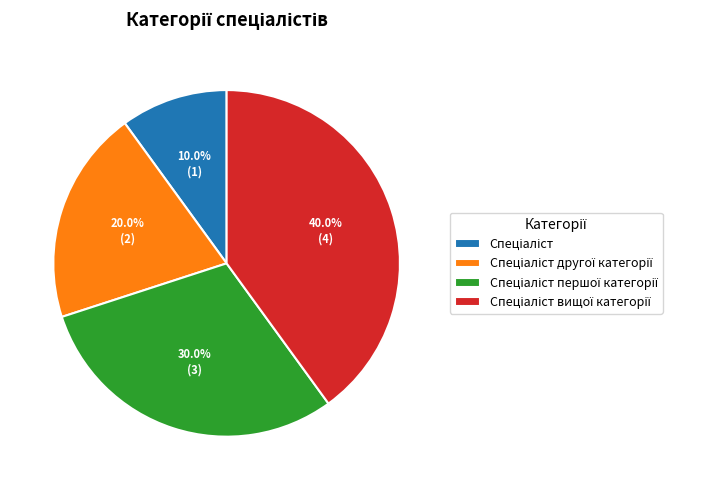

Does any single category account for the majority?

No